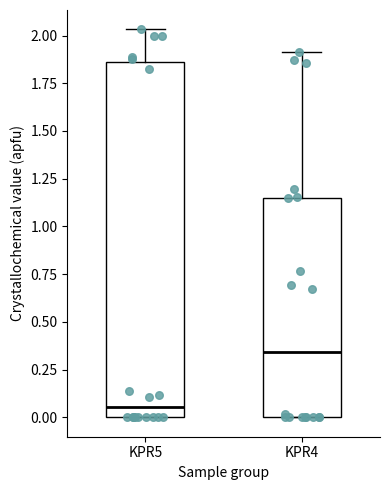

Which box's median line is the highest?

KPR4